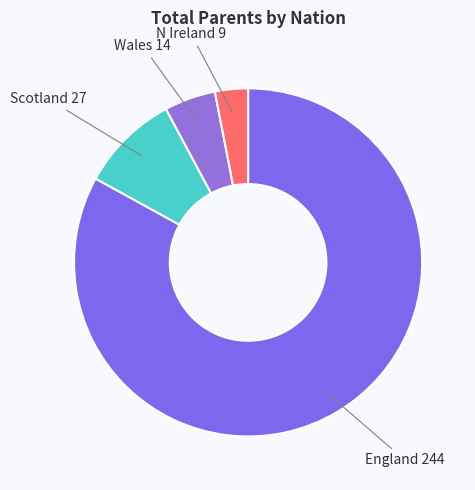

How many segments does this pie chart have?

4